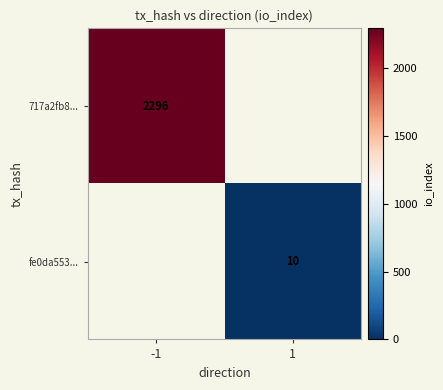

Is it true that 717a2fb8... equals 842 at -1?

False